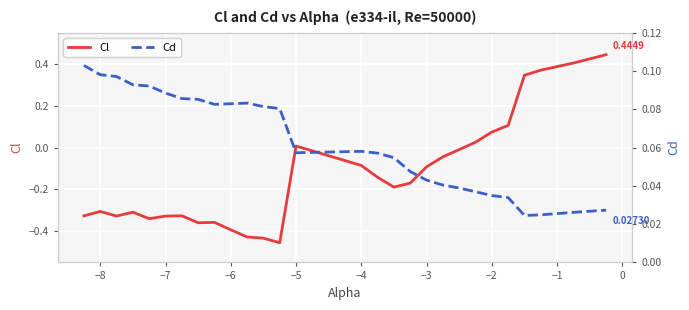

Count the number of categories in the chart.

30